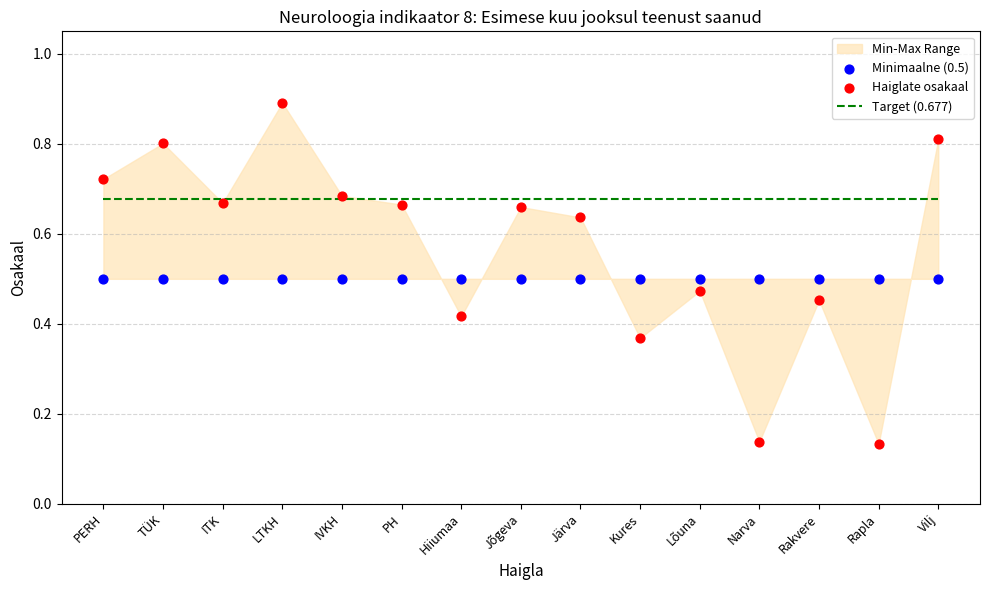

Which series reaches the maximum Y coordinate?

Haiglate osakaal